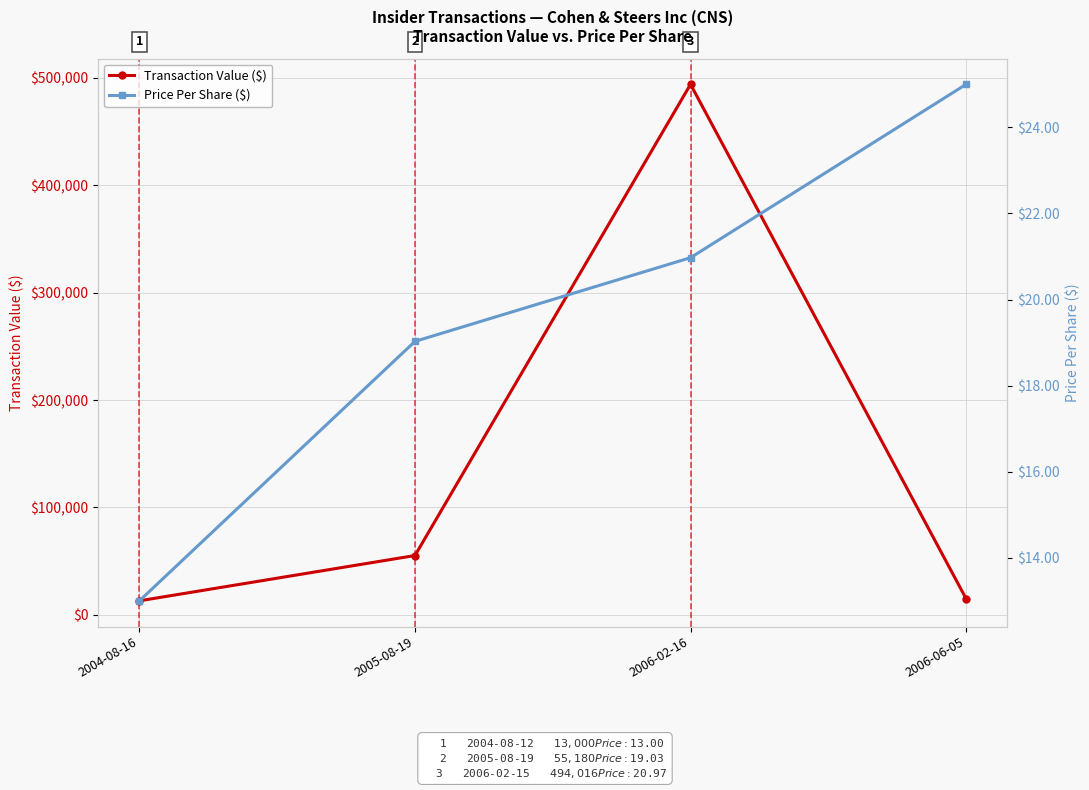

Reading left to right, extract all data points from this chart.

Transaction Value ($): 2004-08-16=13000.0	2005-08-19=55180.0	2006-02-16=494016.0	2006-06-05=15000.0
Price Per Share ($): 2004-08-16=13.0	2005-08-19=19.0	2006-02-16=21.0	2006-06-05=25.0